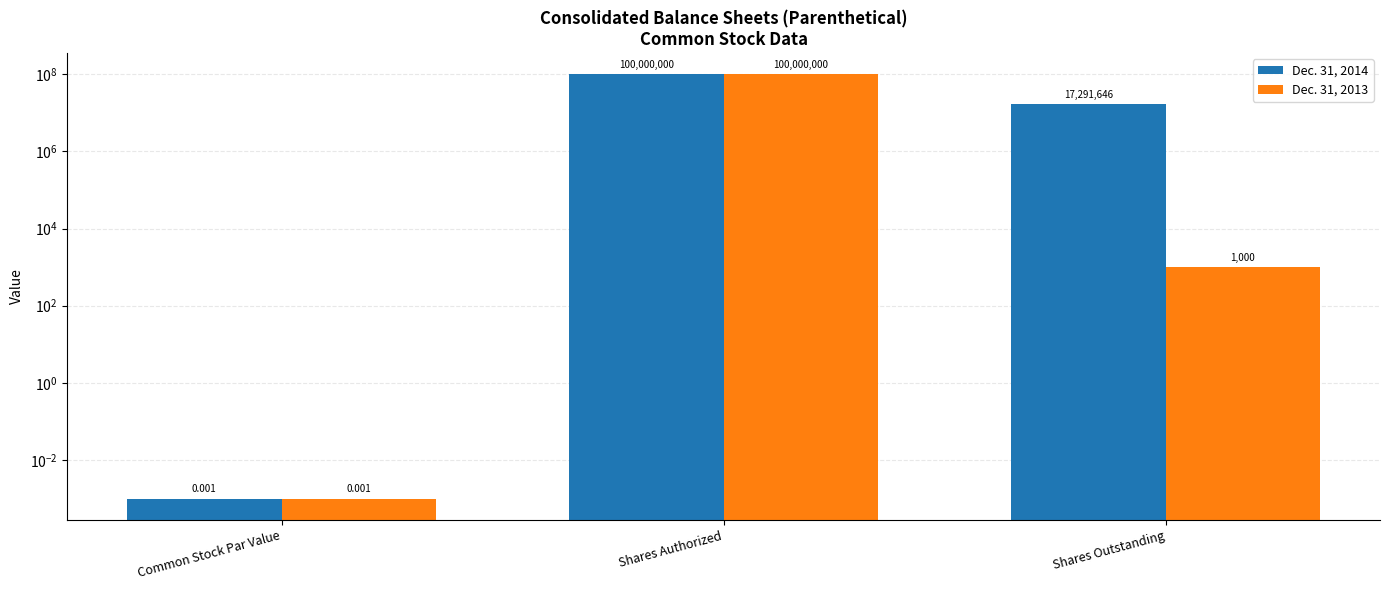

Rank the categories by Dec. 31, 2014 value from lowest to highest.

Common Stock Par Value, Shares Outstanding, Shares Authorized